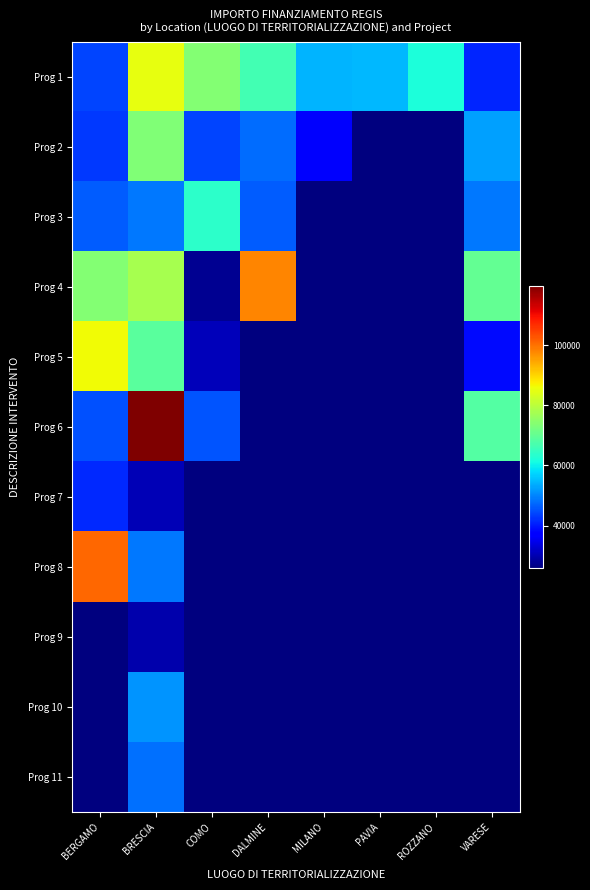

Which has a higher value, BRESCIA or MILANO?

BRESCIA